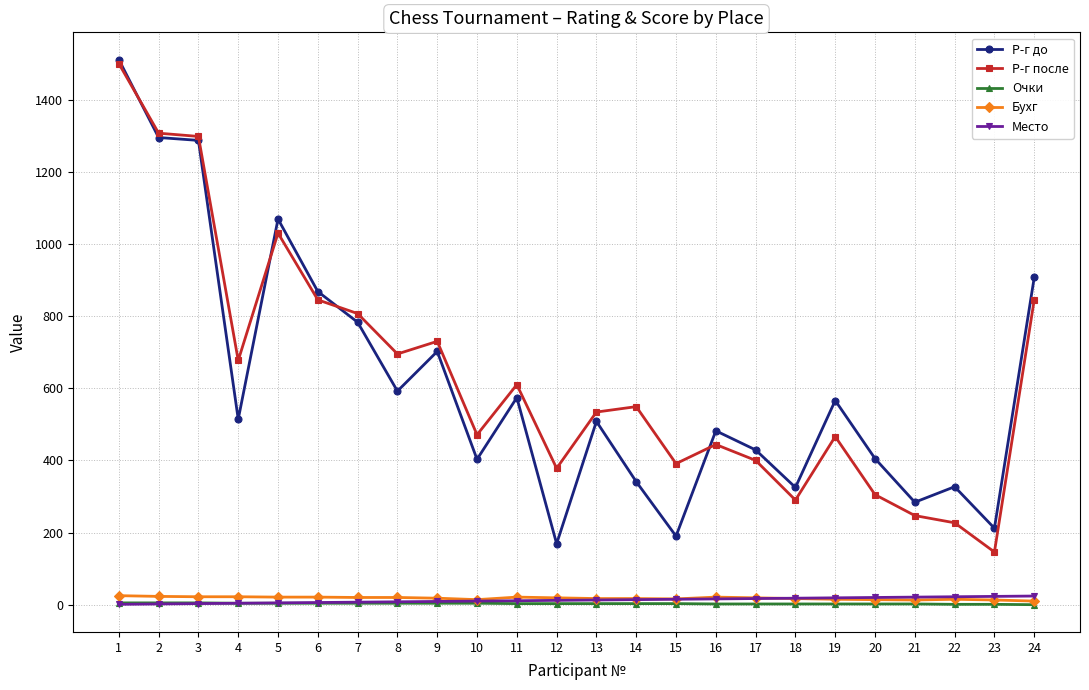

True or false: Р-г после and Место intersect in this chart.

False